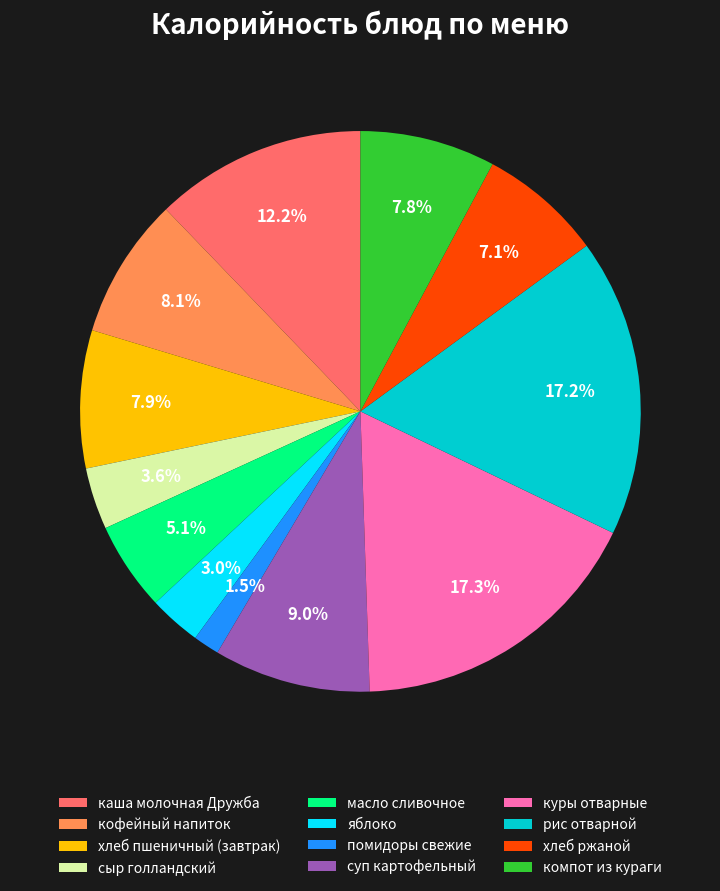

Which slice is the smallest?

помидоры свежие